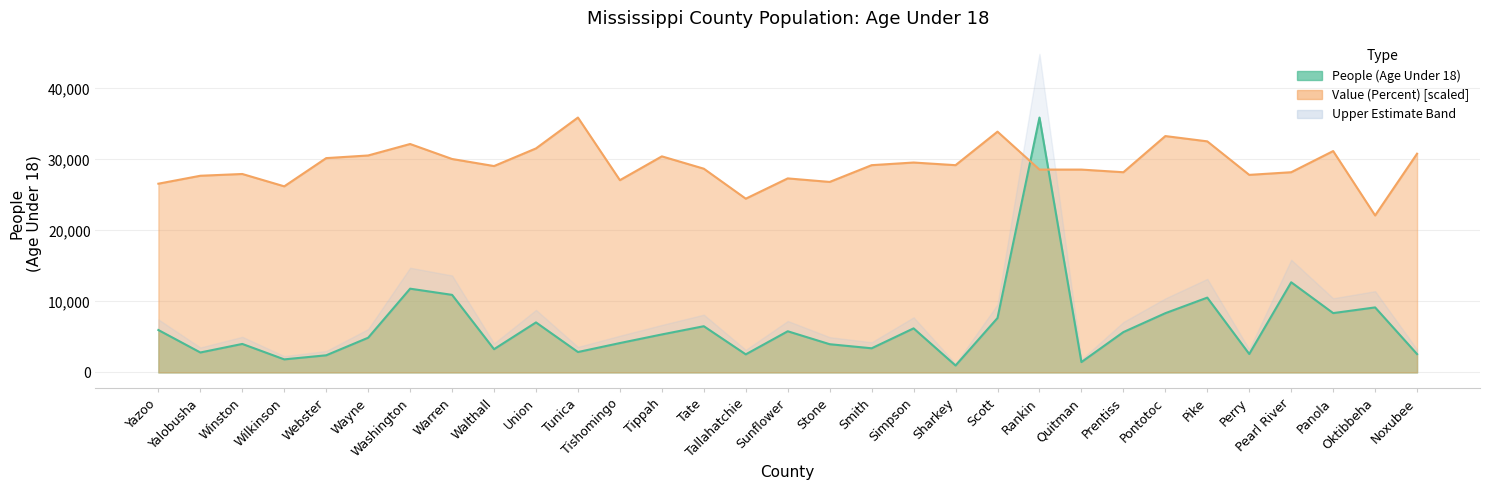

At which category does Value (Percent) reach its first local valley?

Wilkinson